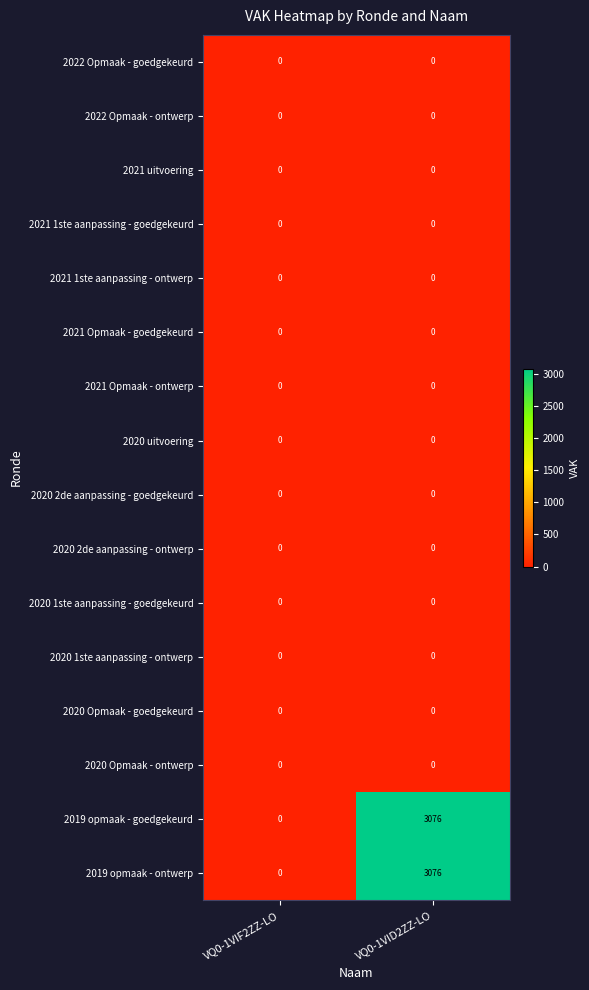

True or false: 2022 Opmaak - goedgekeurd has a value of 0 at VQ0-1VID2ZZ-LO.

True